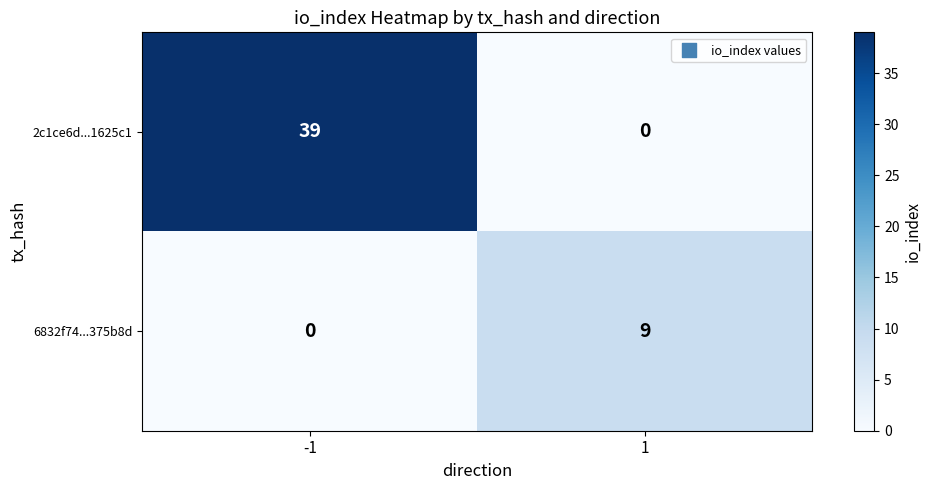

Reading left to right, list all the values displayed in this chart.

2c1ce6d...1625c1: -1=39	1=0
6832f74...375b8d: -1=0	1=9